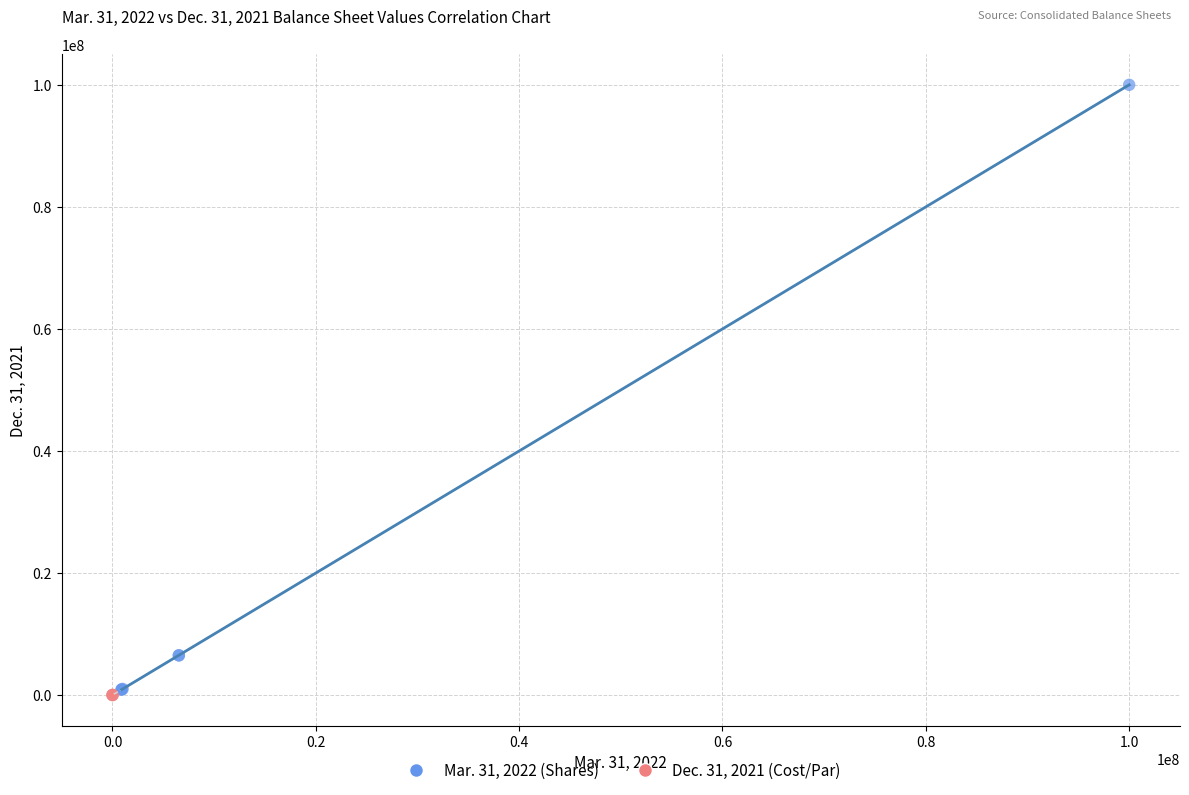

Which series has the widest spread of Y values?

Mar. 31, 2022 (Shares)